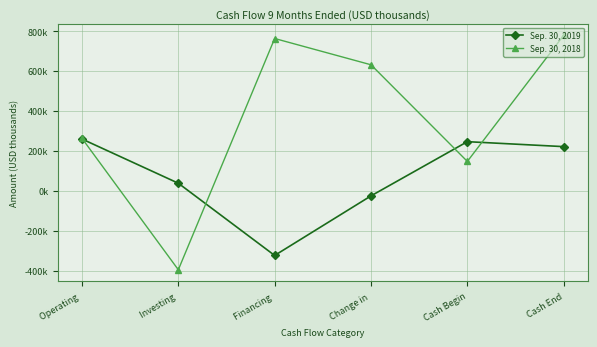

What is the maximum value for Sep. 30, 2018?

779714